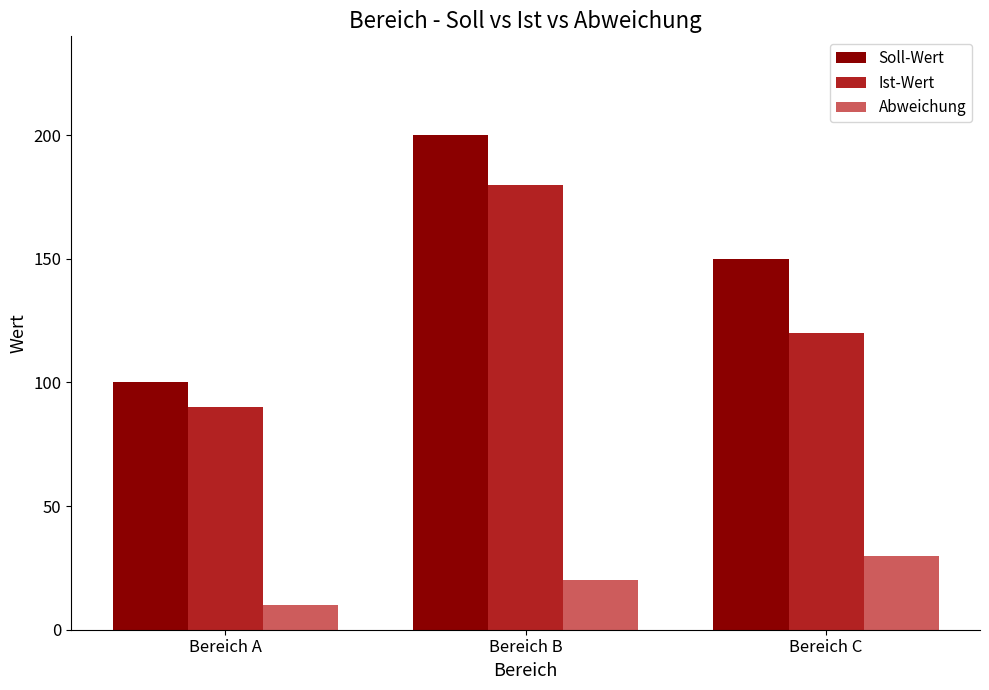

Reading left to right, what are all the values shown in this chart?

Soll-Wert: Bereich A=100	Bereich B=200	Bereich C=150
Ist-Wert: Bereich A=90	Bereich B=180	Bereich C=120
Abweichung: Bereich A=10	Bereich B=20	Bereich C=30